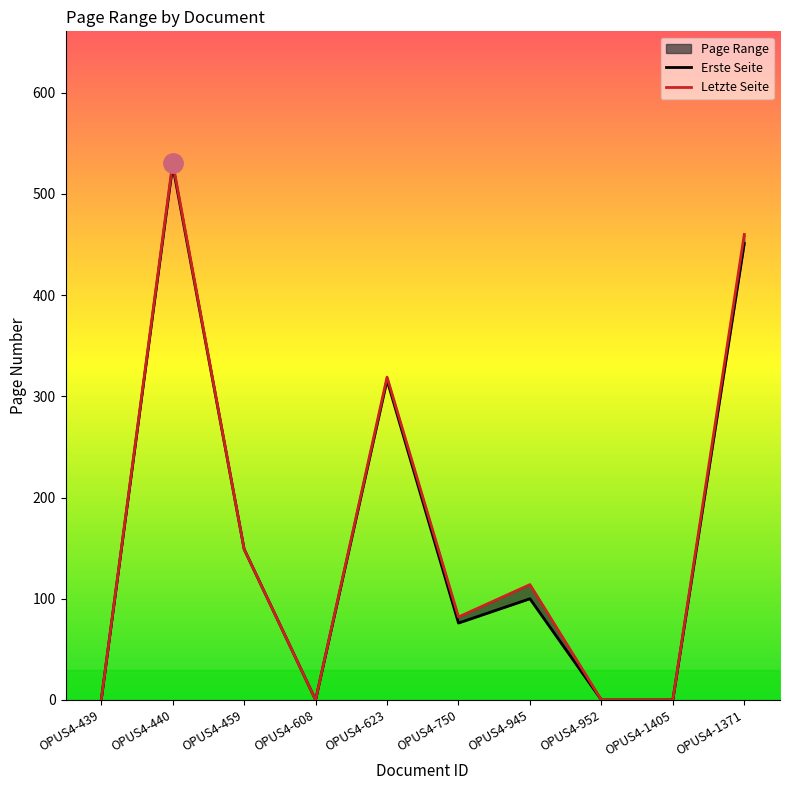

Count the Erste Seite values in the range 0 to 316.

8